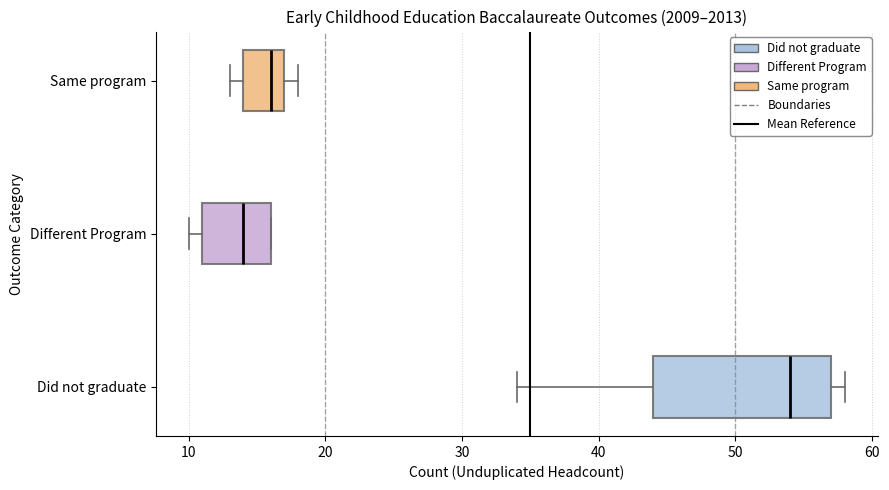

Which box is the widest, from its left edge to its right edge?

Did not graduate